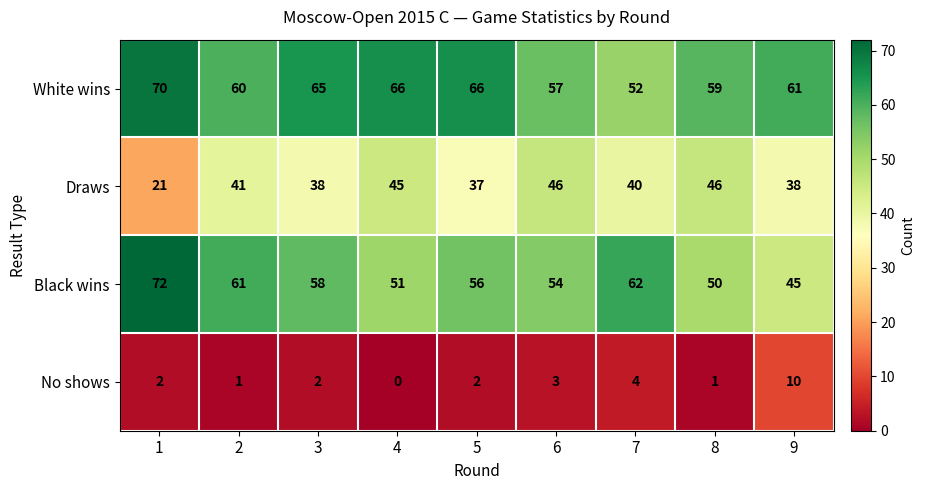

The value of White wins at 6 is 57. True or false?

True